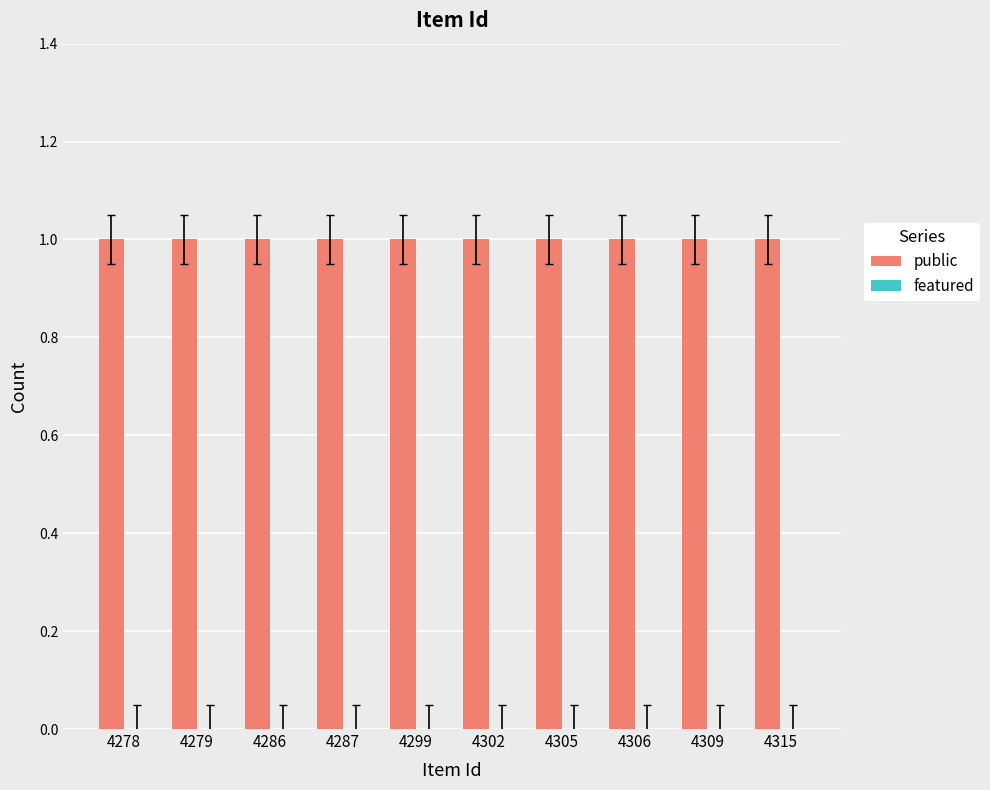

Rank the series by their maximum value, from lowest to highest.

featured, public